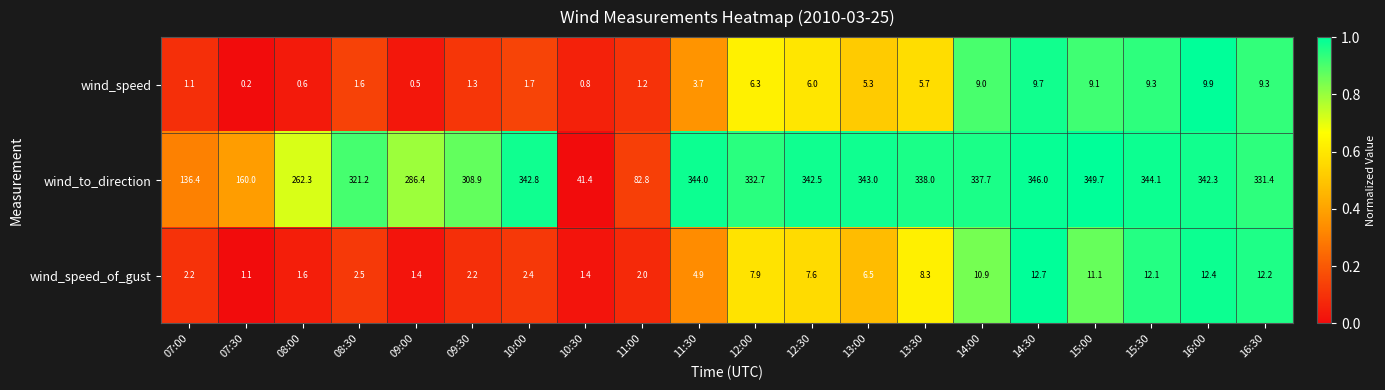

At how many categories does at least one series exceed 0?

20